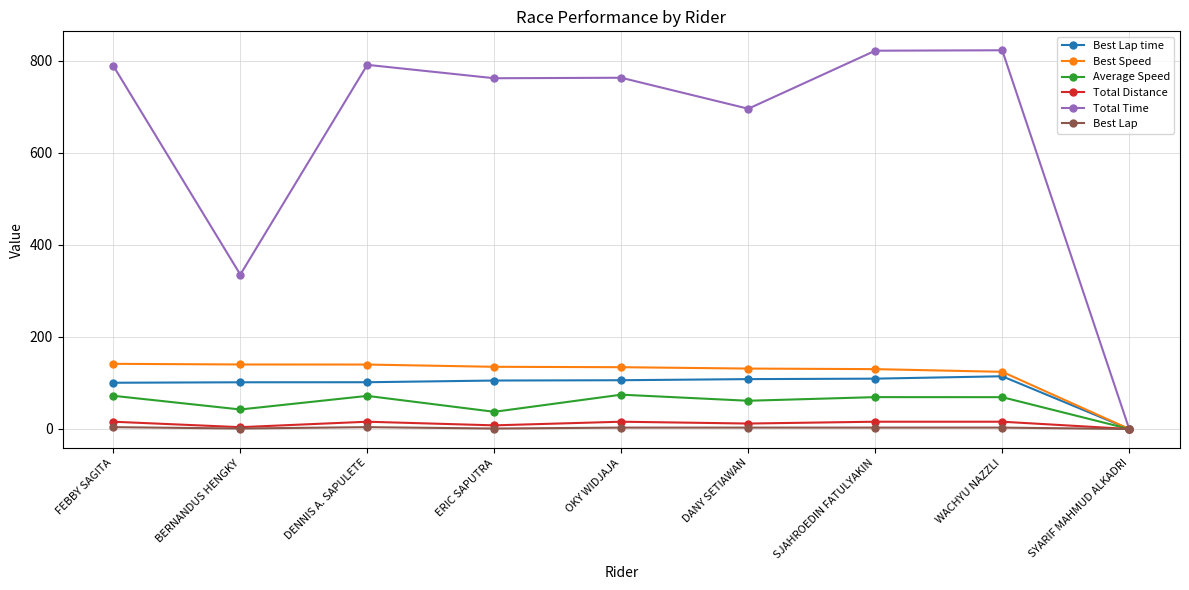

What are all the series names shown in the legend?

Best Lap time, Best Speed, Average Speed, Total Distance, Total Time, Best Lap